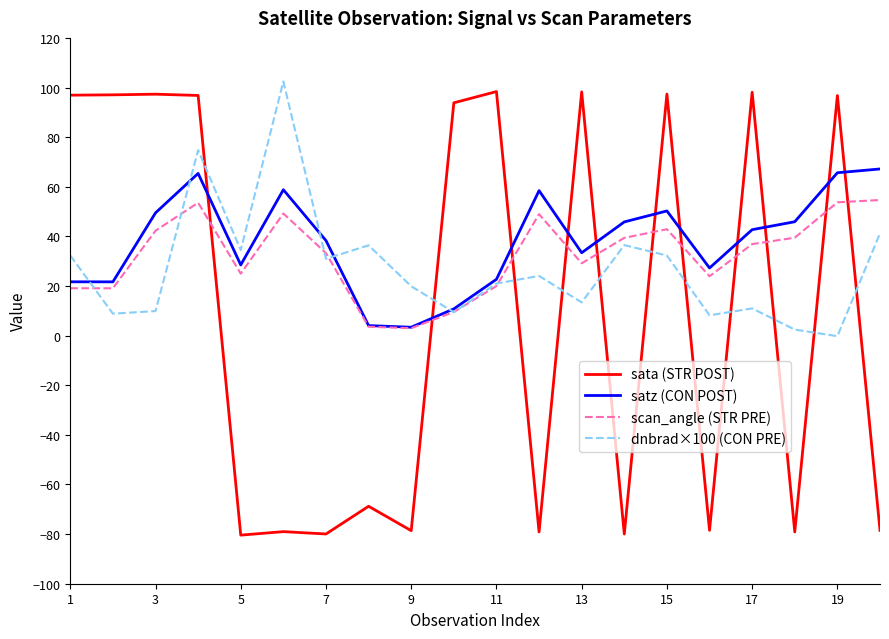

What is the maximum value shown in the chart?

102.4